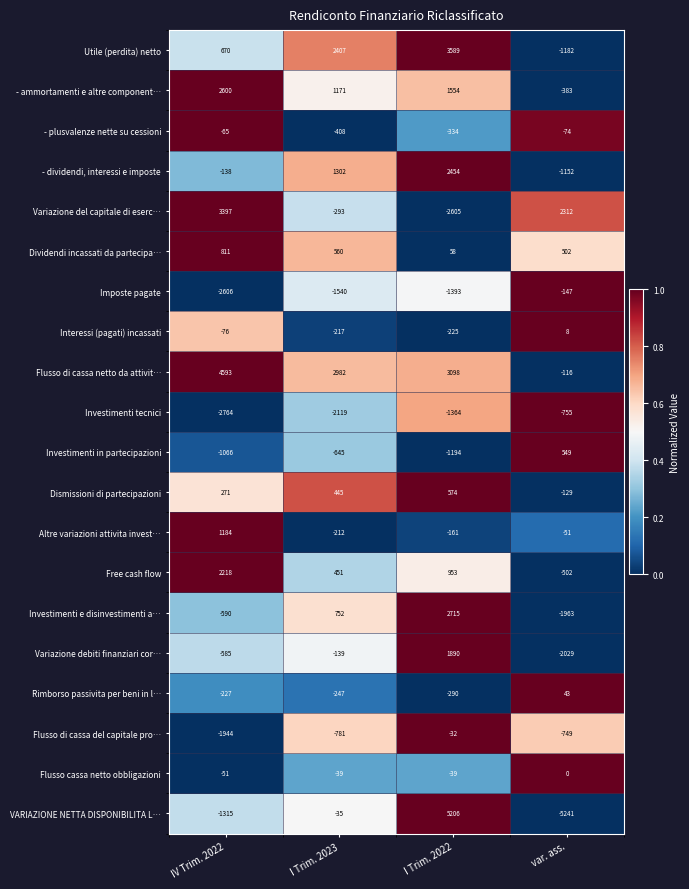

How many data points does each series have?

4